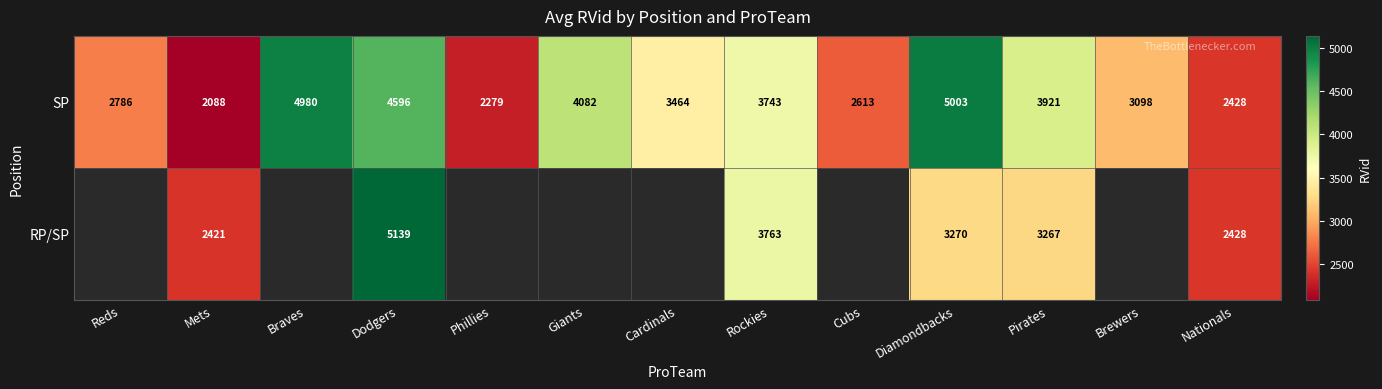

How many series are shown in this chart?

2